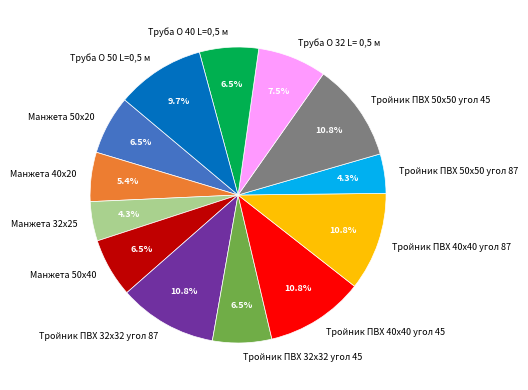

Count the number of slices in the pie.

13